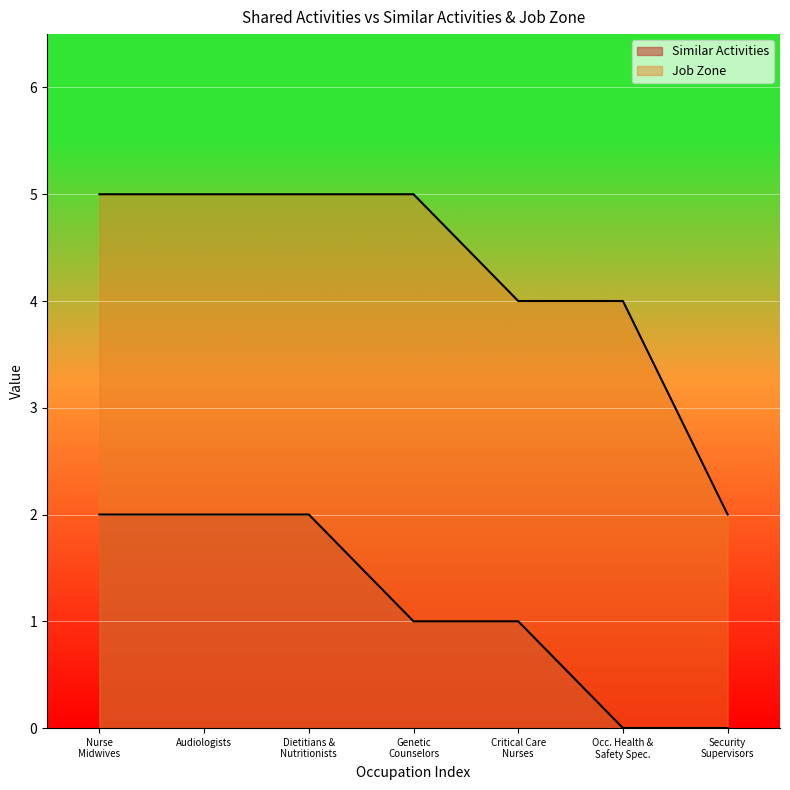

What is the label of the 6th point from the right?

Audiologists